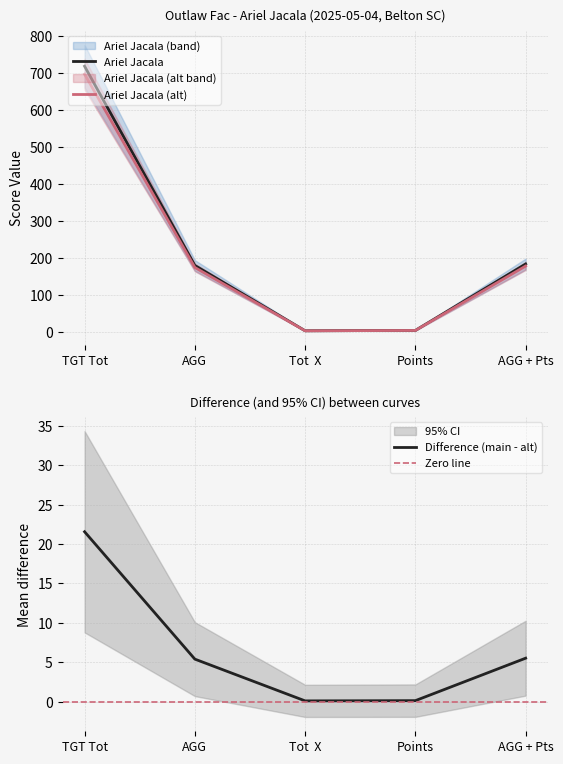

Rank the categories by value from lowest to highest.

Tot  X, Points, AGG, AGG + Pts, TGT Tot